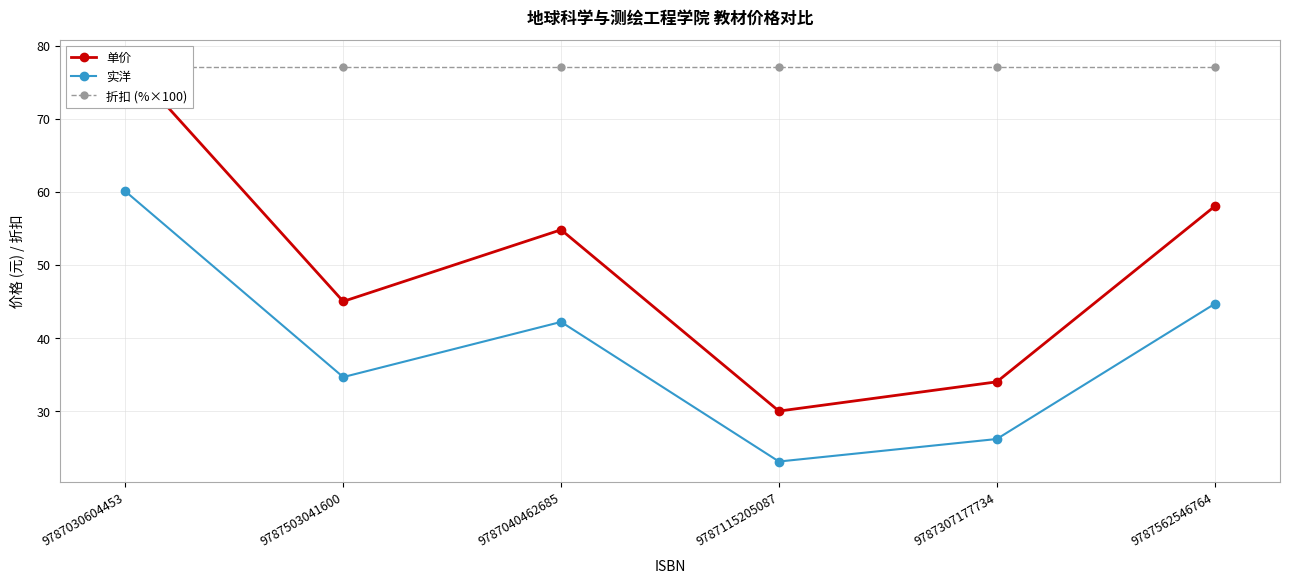

How many interior local valleys does the 实洋 series have?

2